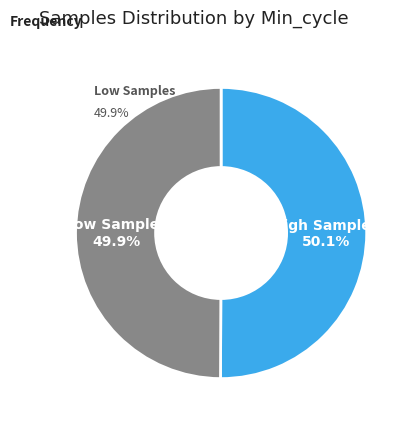

How many slices are in this pie chart?

2